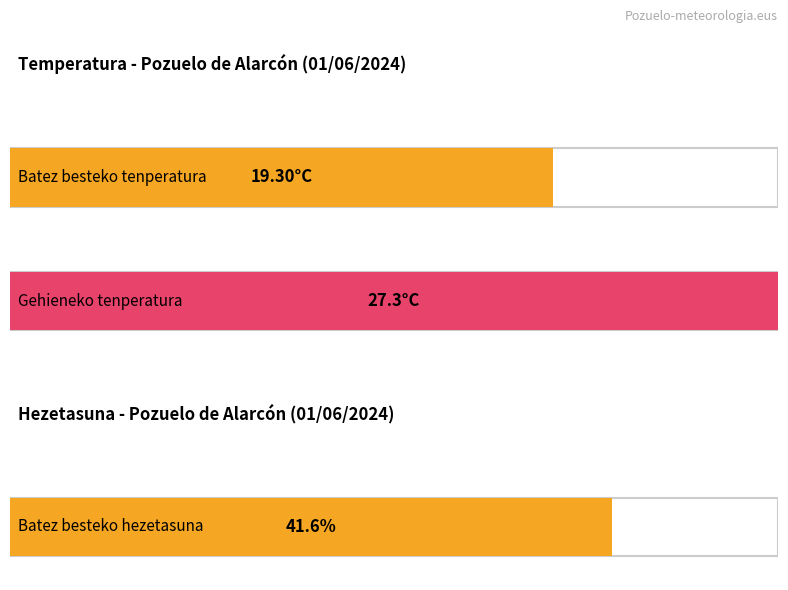

Rank the series by their maximum value, from highest to lowest.

Hezetasuna (%), Temperatura (ºC)